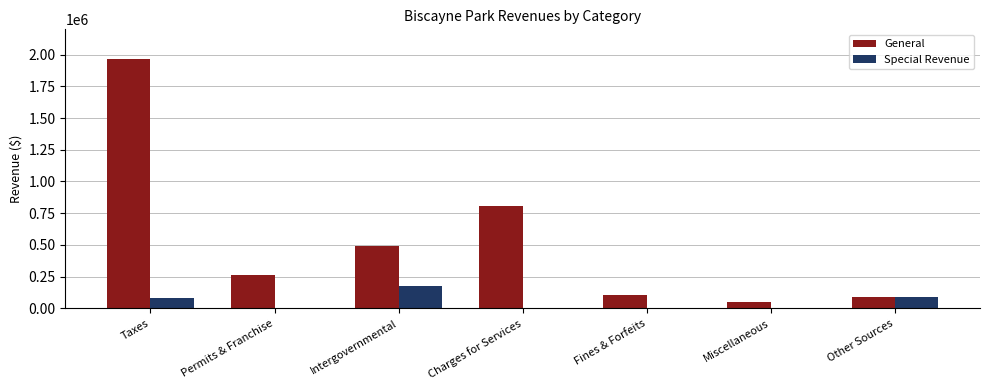

Which series has the largest range (max minus min)?

General